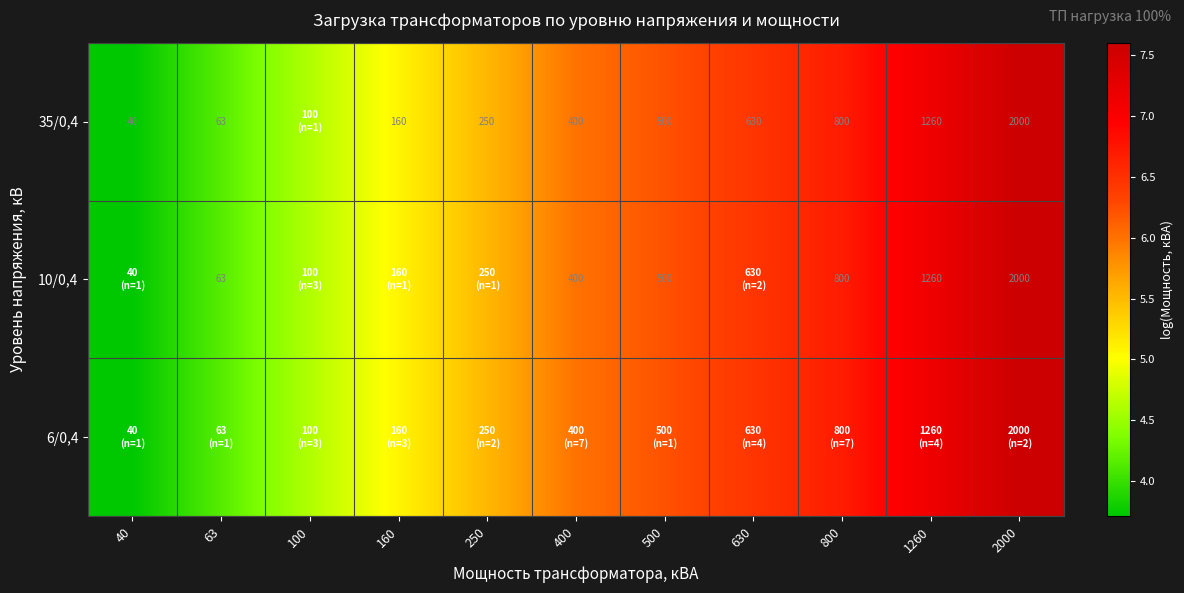

Is it true that 10/0,4 equals 8.1 at 100?

False